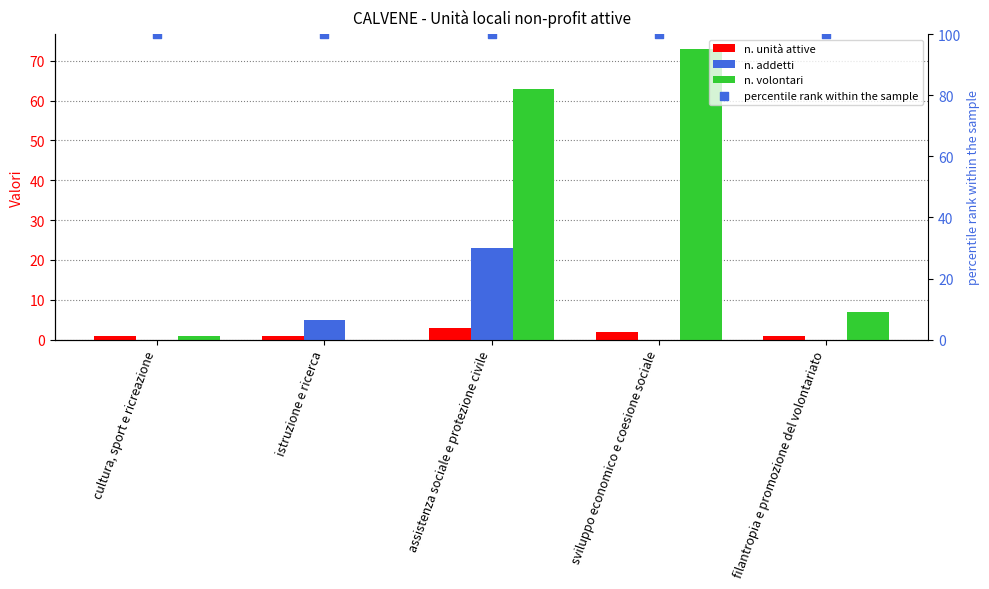

At which category is the sum across all series the highest?

assistenza sociale e protezione civile